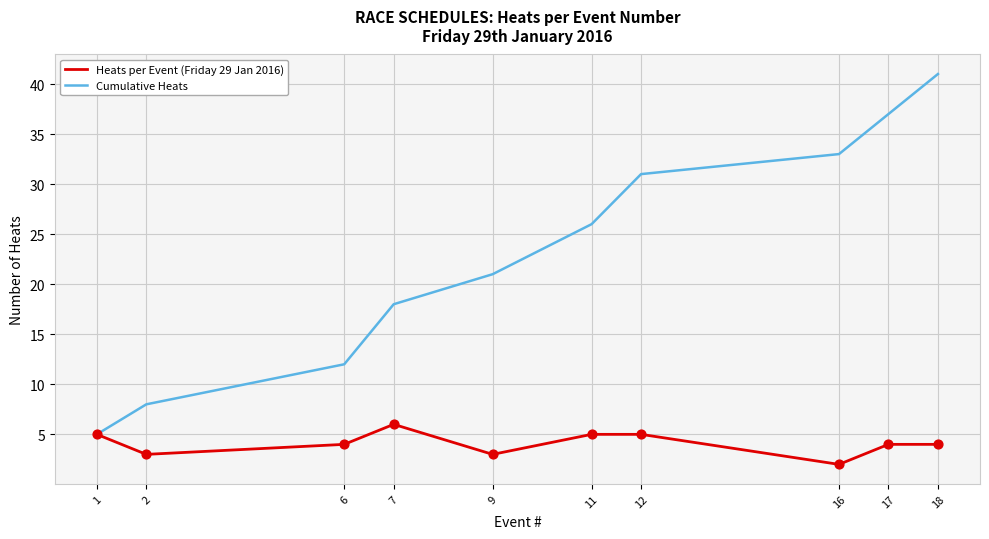

At how many categories does at least one series exceed 35?

2